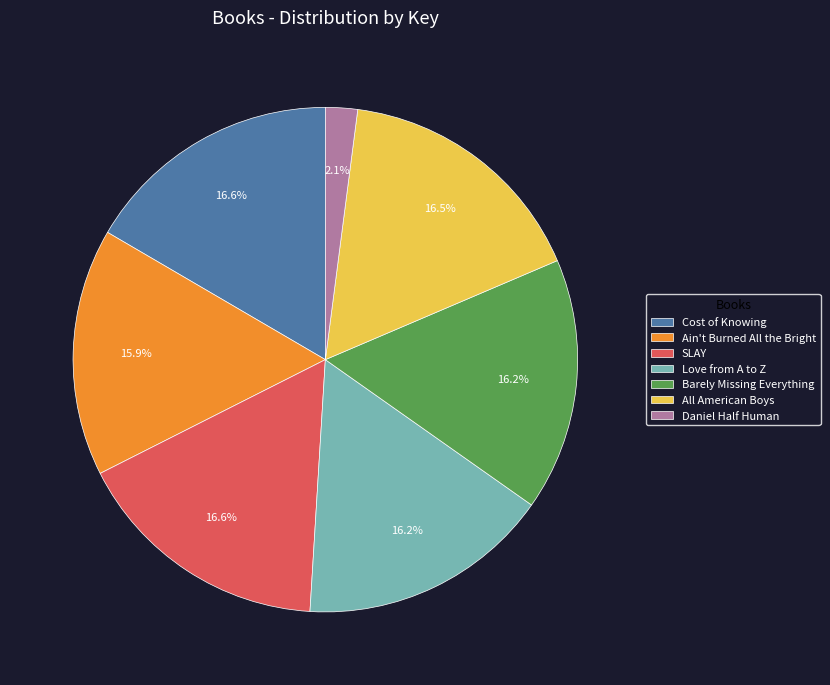

To the nearest percent, what is the average slice percentage?

14%